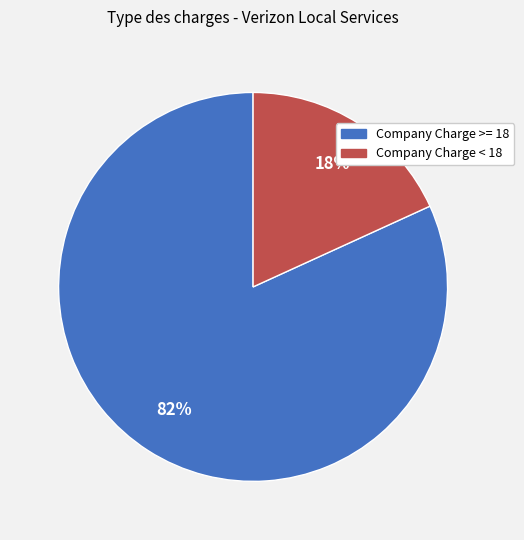

Is there any slice that represents more than half of the pie?

Yes